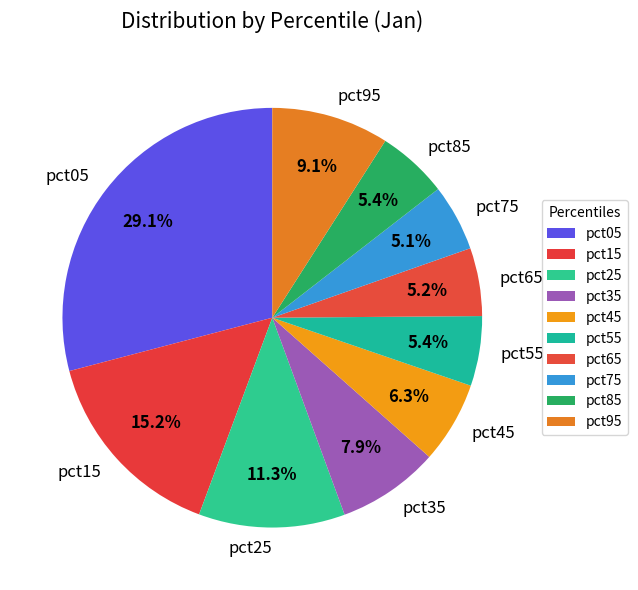

What percentage is the pct55 slice, to the nearest percent?

5%